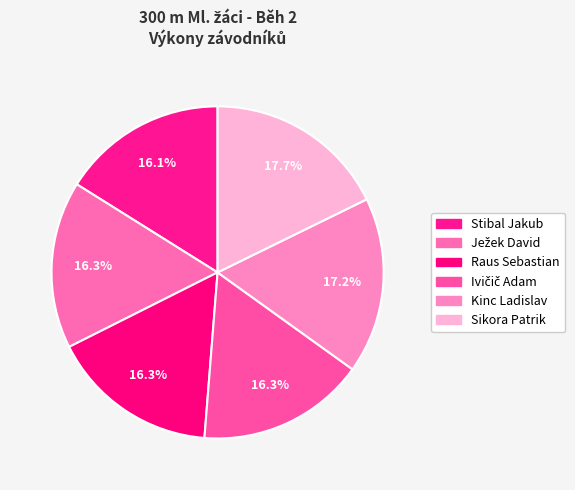

Is Raus Sebastian the majority of the pie?

No